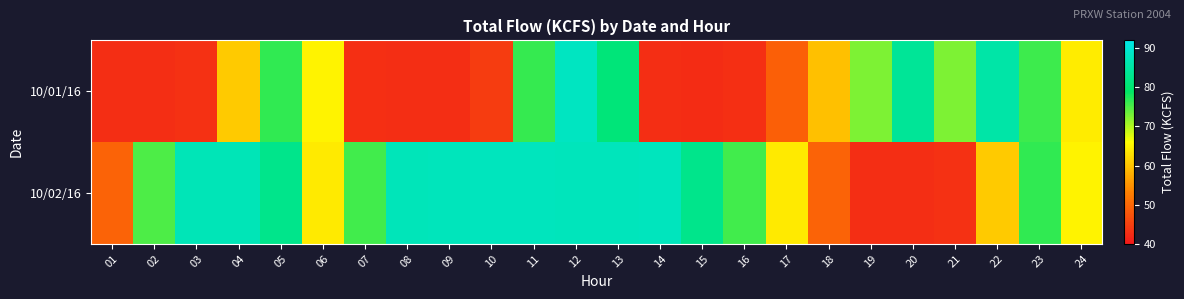

Which series changed the most between 01 and 11?

10/02/16